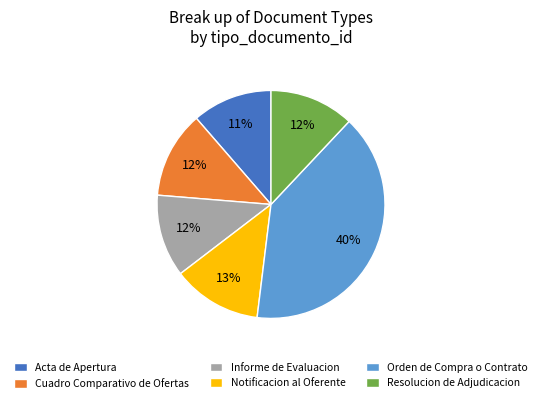

Combined, do Resolucion de Adjudicacion and Informe de Evaluacion account for over 50%?

No